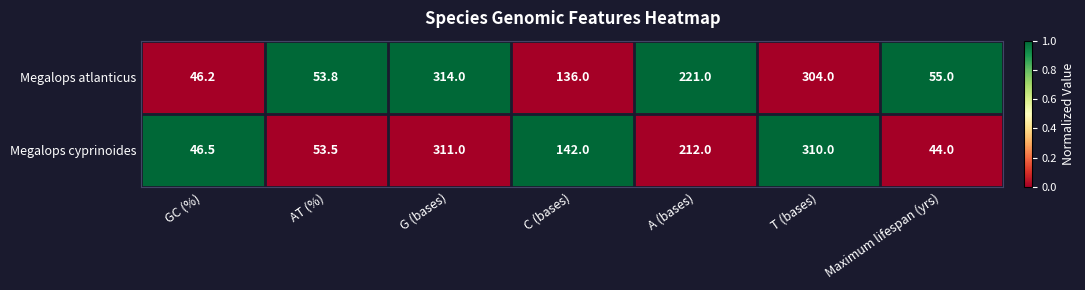

The Megalops cyprinoides series shows 68.7 at G (bases). True or false?

False